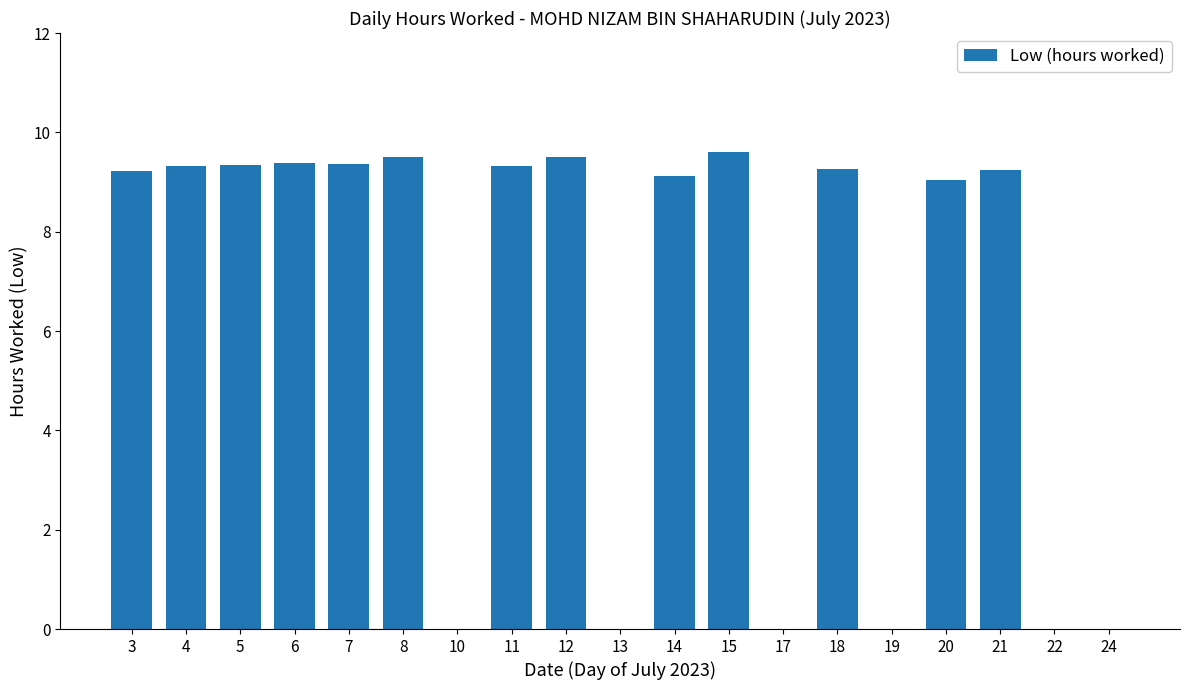

Between 18 and 13, which is larger?

18